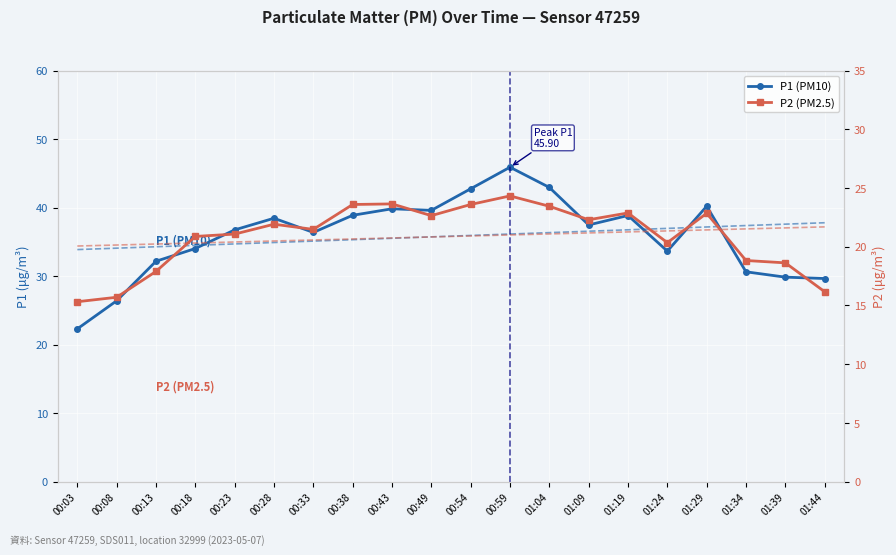

How many data points in P2 (PM2.5) are above 21?

12